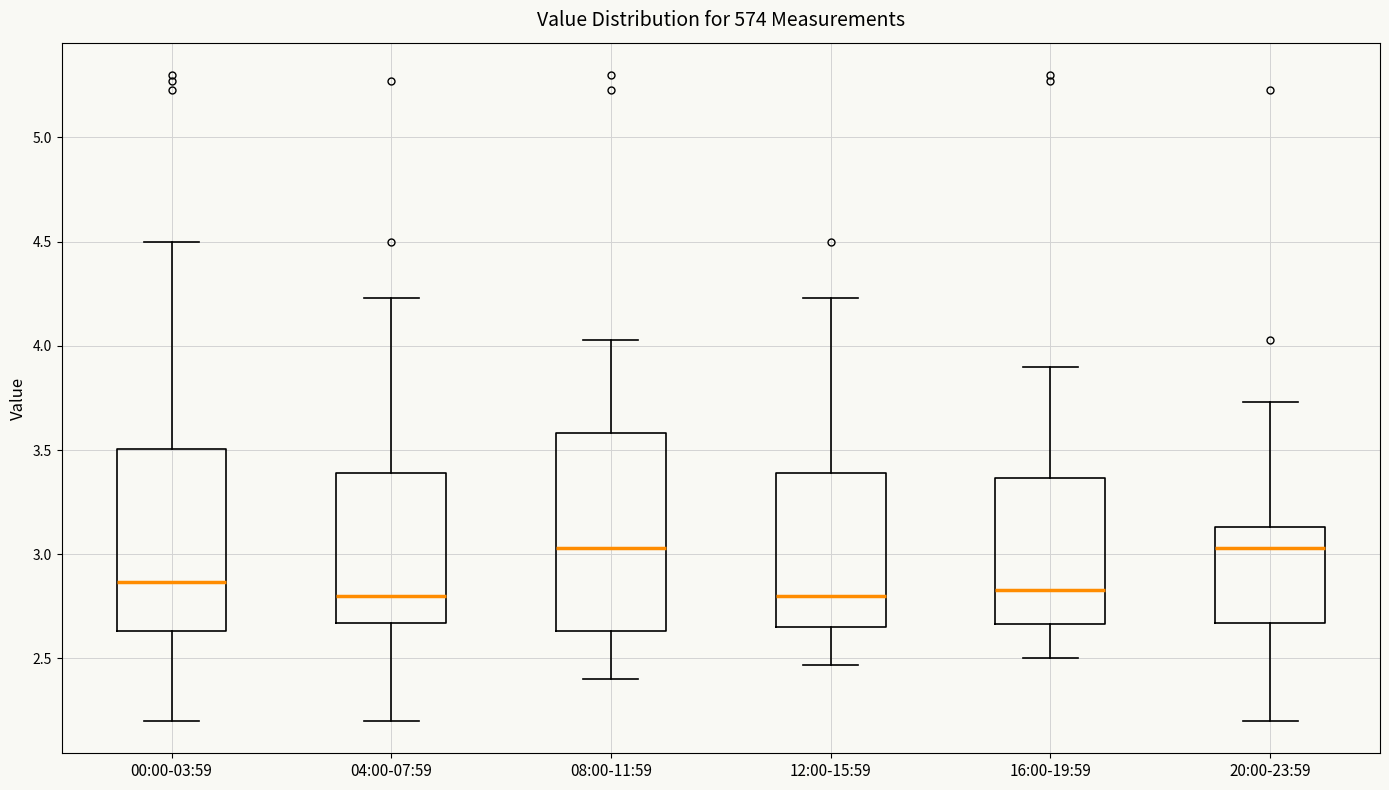

Reading left to right, transcribe this box plot: for each box, give where its median line is, the range the box spans, and where its two whiskers end, as read against the y-axis. The values are not printed on the chart, so give them approximately, as read against the axis.

00:00-03:59: median 2.85, box 2.65 to 3.50, whiskers 2.20 to 4.50
04:00-07:59: median 2.80, box 2.65 to 3.40, whiskers 2.20 to 4.25
08:00-11:59: median 3.05, box 2.65 to 3.60, whiskers 2.40 to 4.05
12:00-15:59: median 2.80, box 2.65 to 3.40, whiskers 2.45 to 4.25
16:00-19:59: median 2.85, box 2.65 to 3.35, whiskers 2.50 to 3.90
20:00-23:59: median 3.05, box 2.65 to 3.15, whiskers 2.20 to 3.75